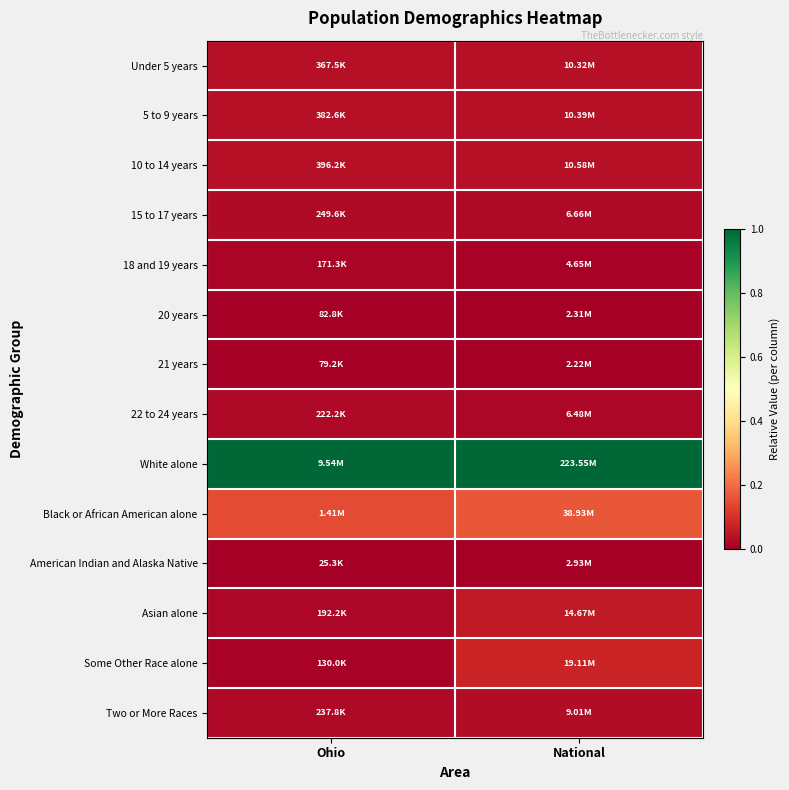

Which series has the largest total across all categories?

White alone